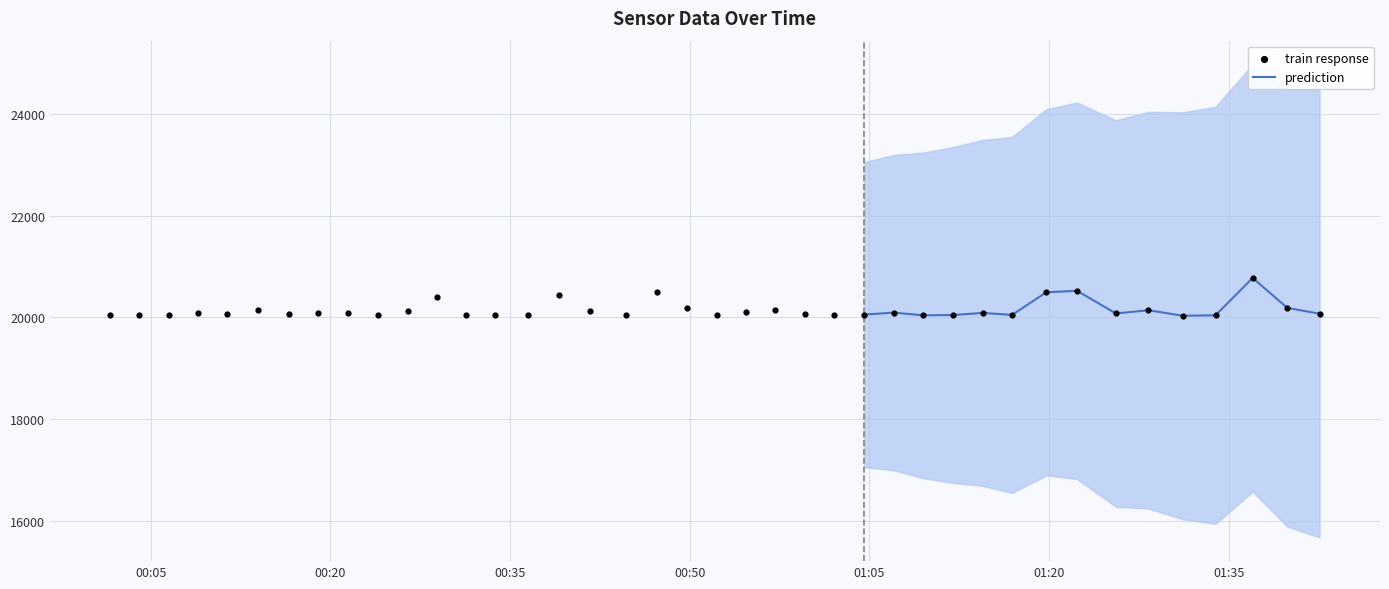

What is the minimum value for prediction?

20031